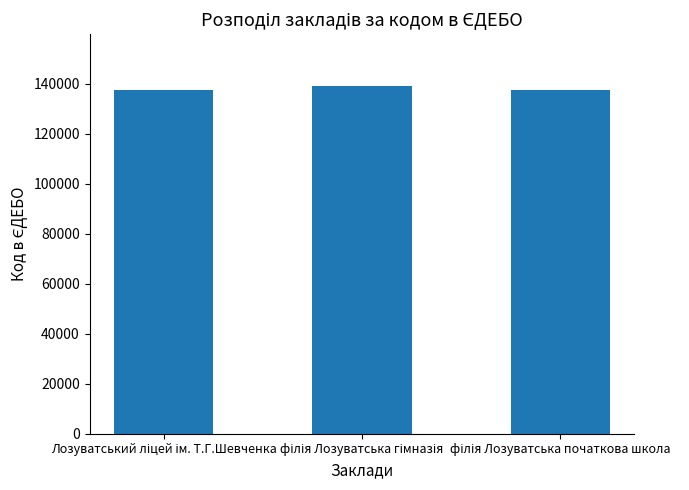

What is the difference between the maximum and minimum values?

1432